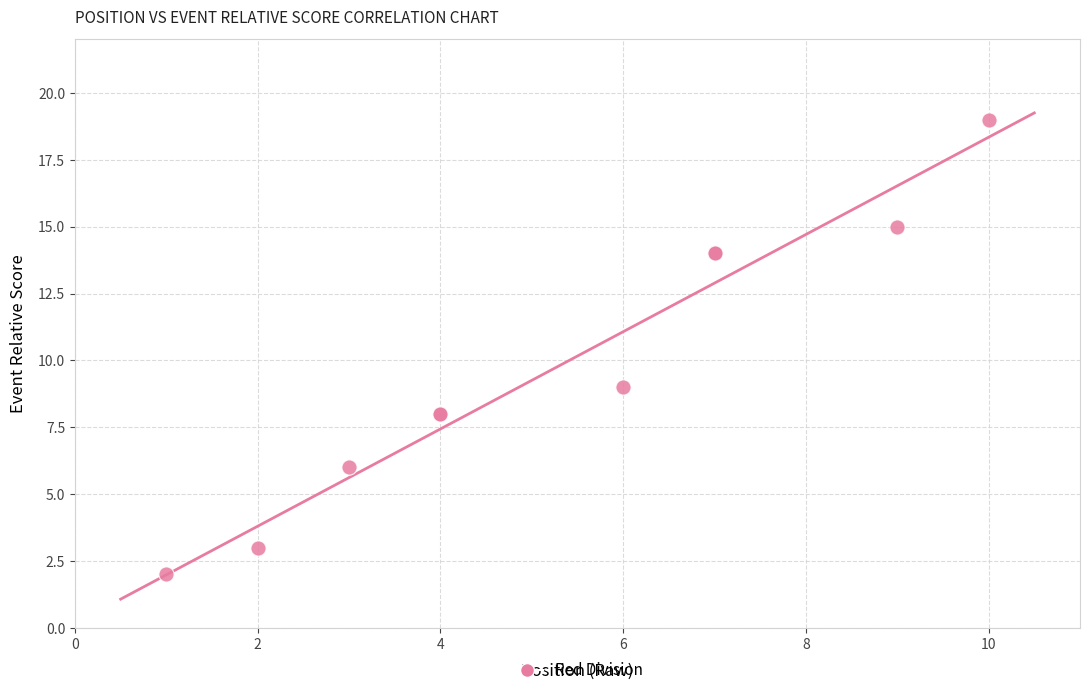

What Y value in the scatter plot is closest to 10?

9